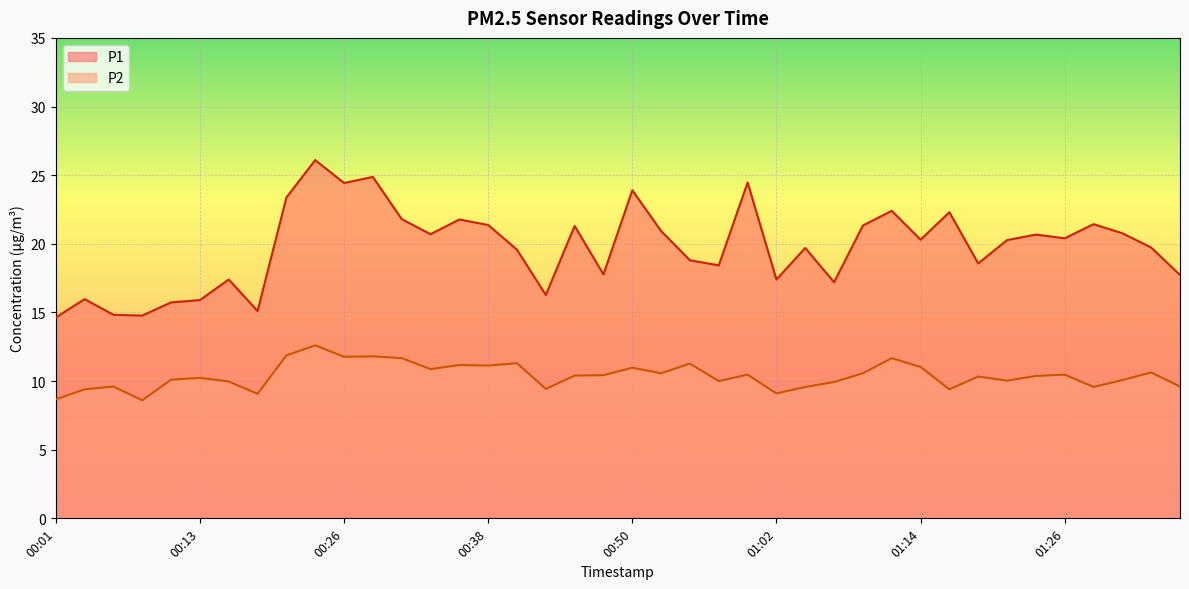

What is the total value across all series at 00:08?

23.4